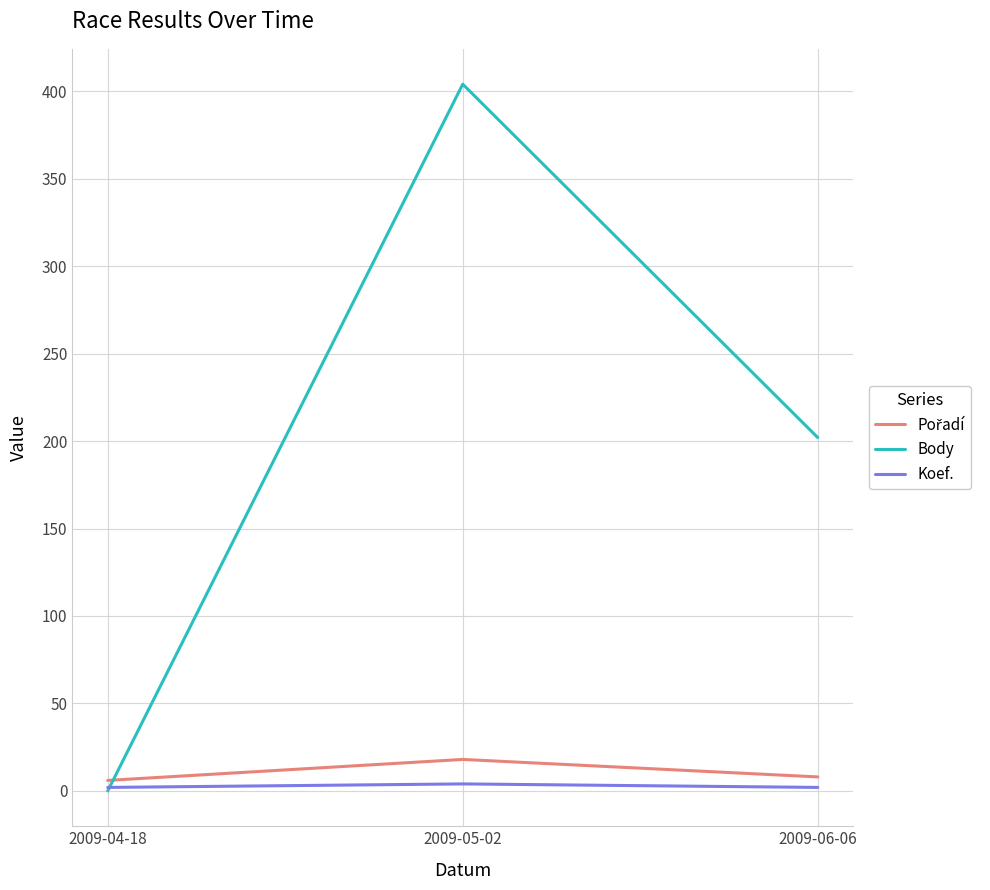

Which category has the highest value in the Body series?

2009-05-02